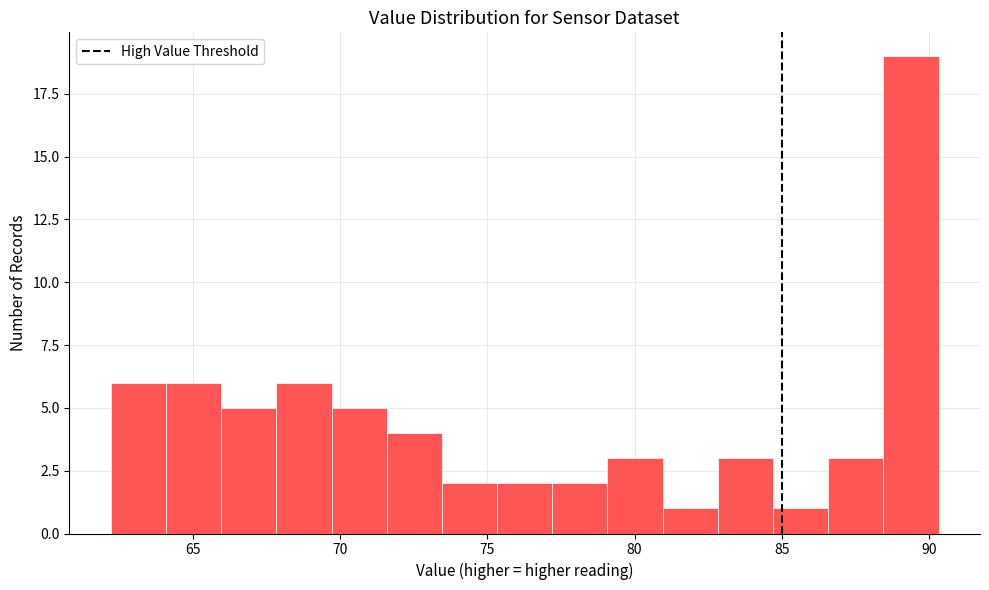

Read against the x-axis, roughly where is the centre of the tallest bar?

89.5